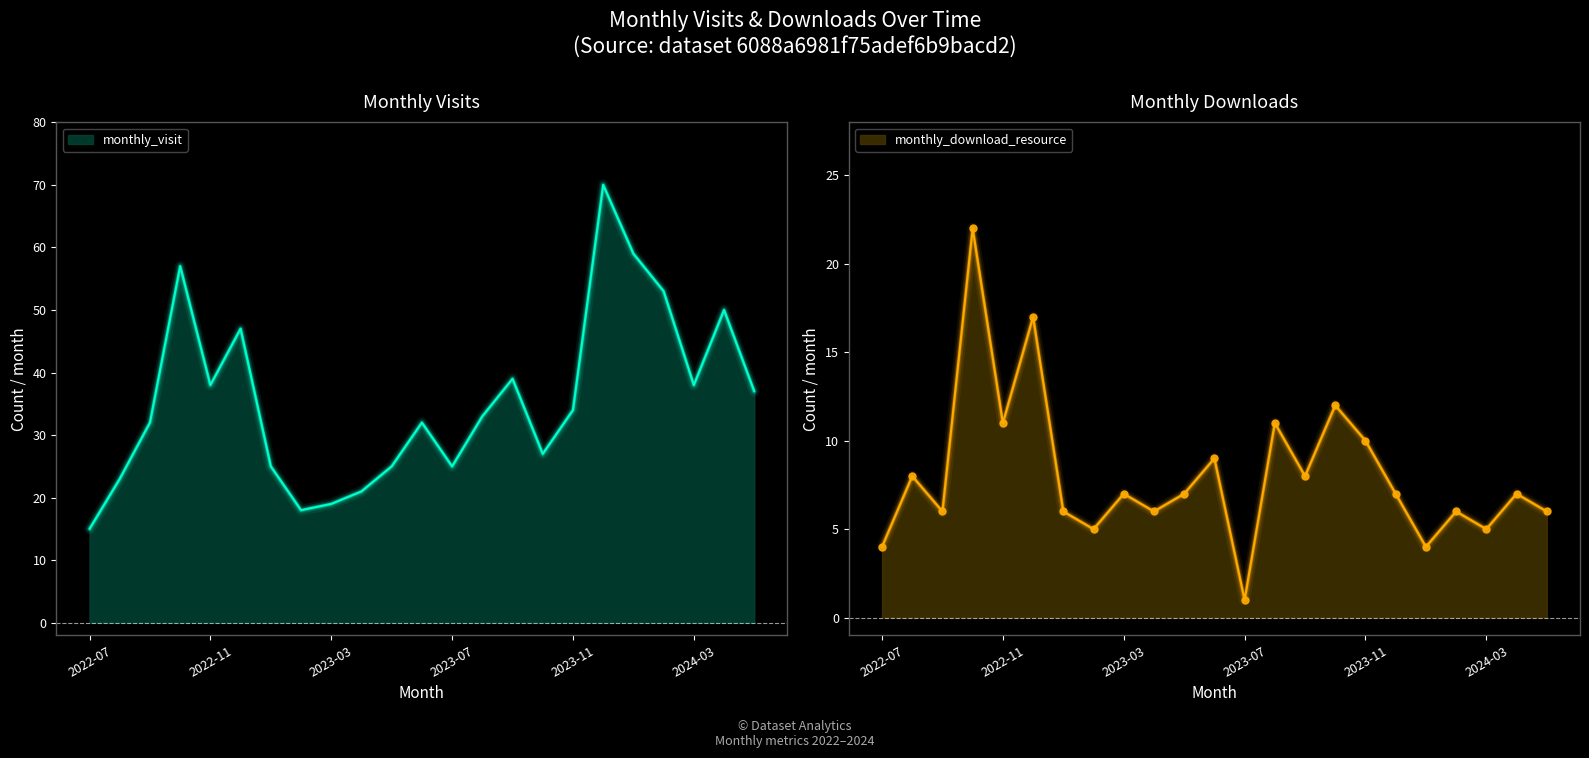

Reading right to left, extract all data points from this chart.

monthly_visit: 37	50	38	53	59	70	34	27	39	33	25	32	25	21	19	18	25	47	38	57	32	23	15
monthly_download_resource: 6	7	5	6	4	7	10	12	8	11	1	9	7	6	7	5	6	17	11	22	6	8	4